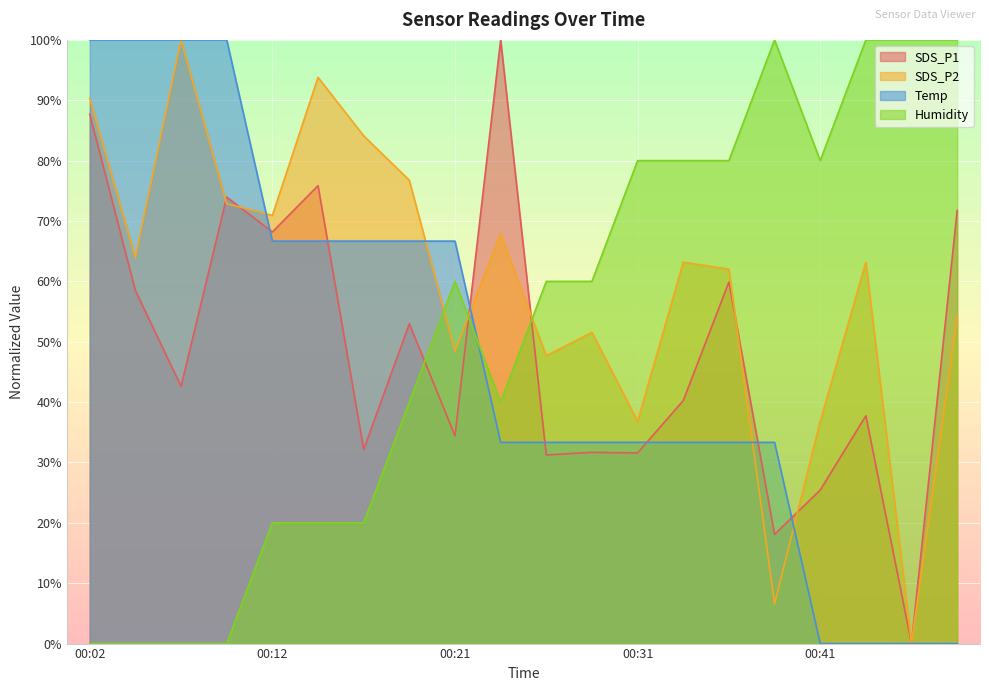

Is it true that Humidity equals 60.0 at 00:21?

True